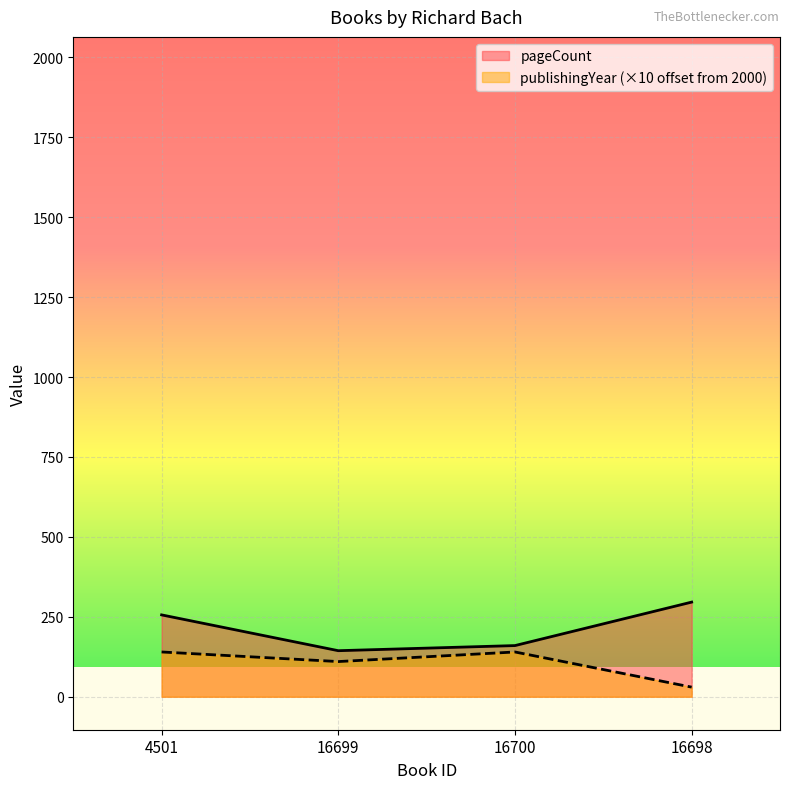

Reading left to right, what are all the values shown in this chart?

pageCount: 256	144	160	296
publishingYear: 140	110	140	30